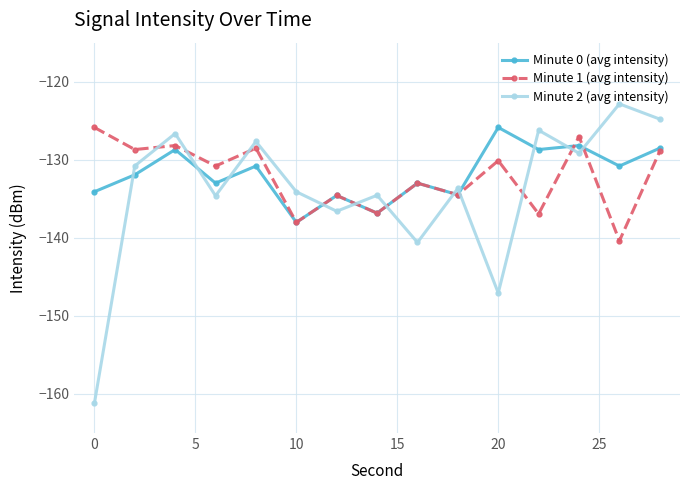

After their last crossing, which series has the higher values: Minute 1 (avg intensity) or Minute 2 (avg intensity)?

Minute 2 (avg intensity)